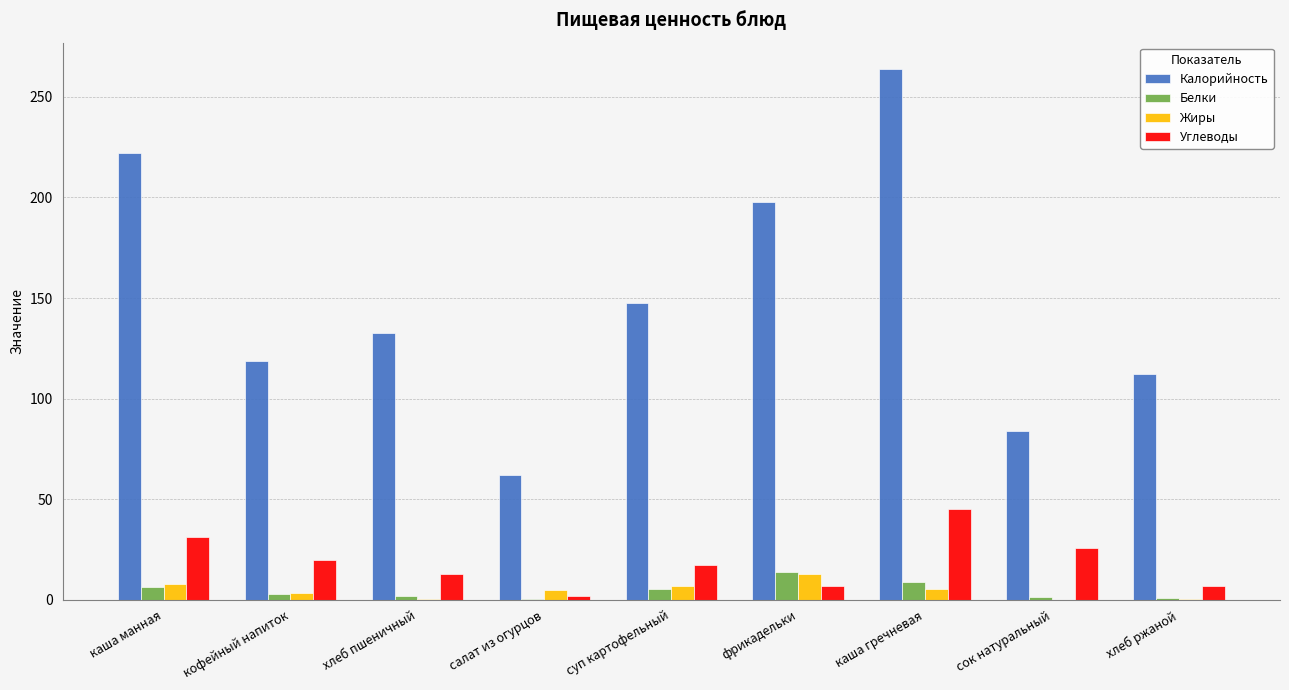

True or false: Углеводы has a value of 1.8 at салат из огурцов.

True